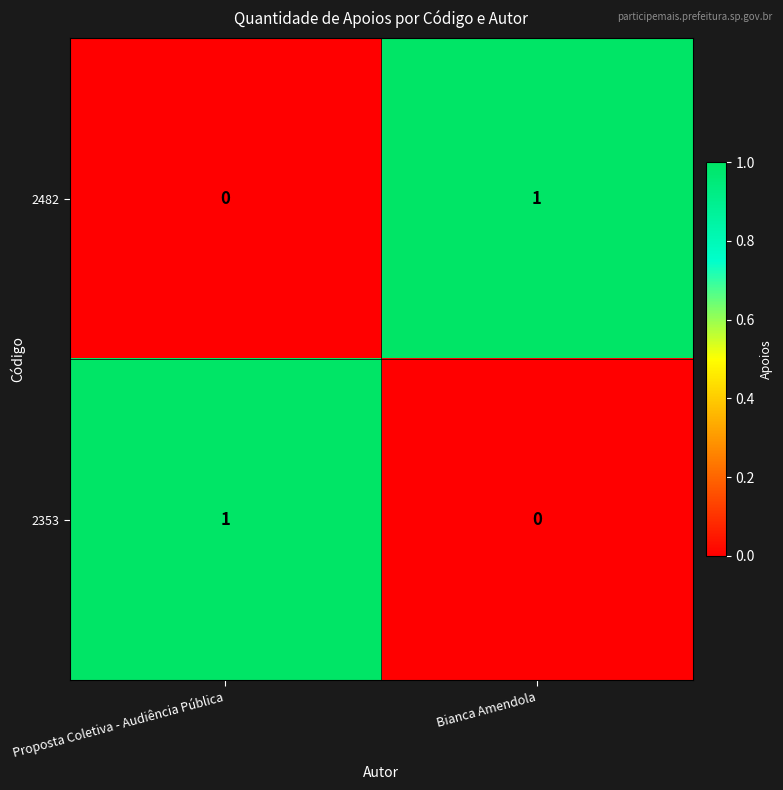

Is the value of 2353 at Bianca Amendola greater than the value of 2482 at Bianca Amendola?

No